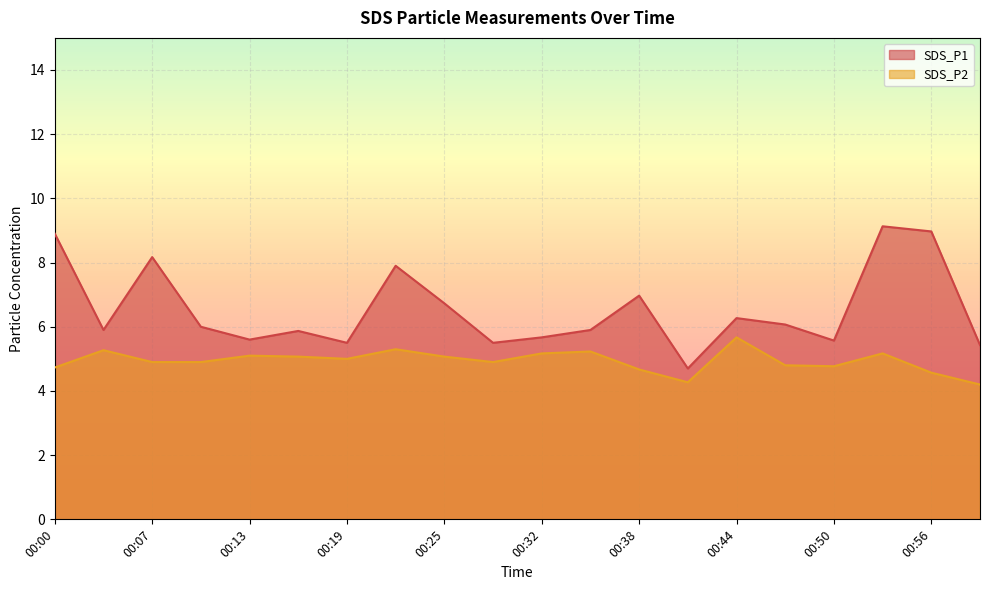

Which series has the largest total across all categories?

SDS_P1